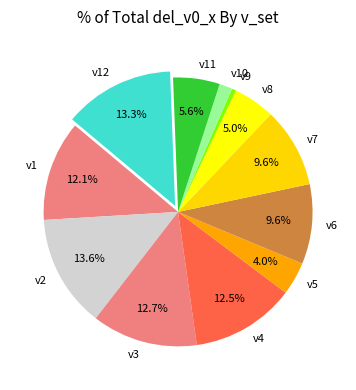

Which slice is the smallest?

v9